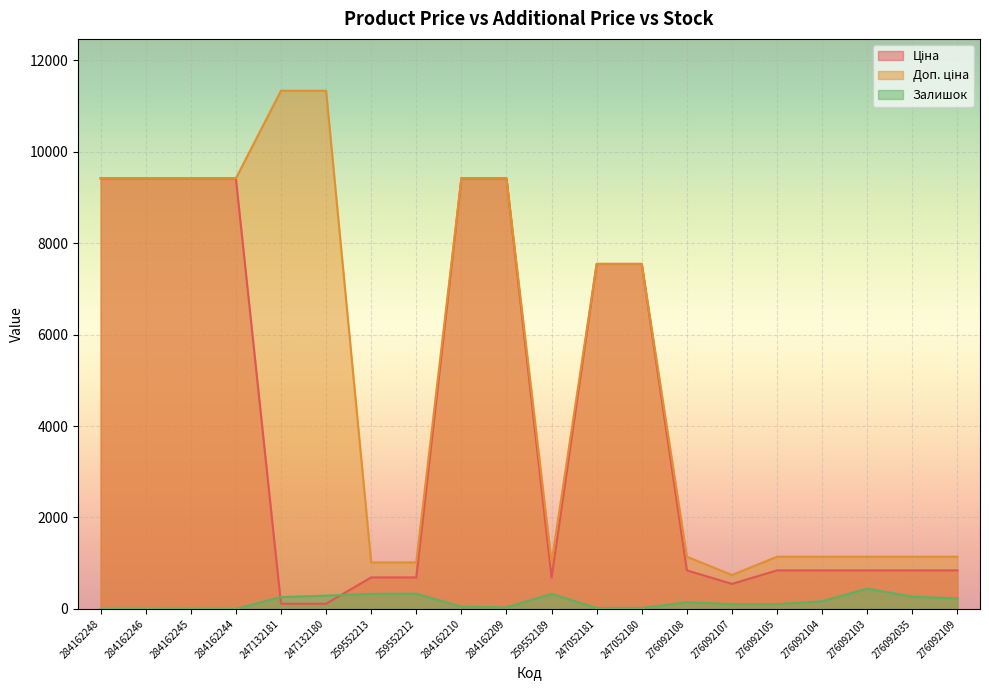

List the series in order of their overall mean, lowest first.

Залишок, Ціна, Доп. ціна